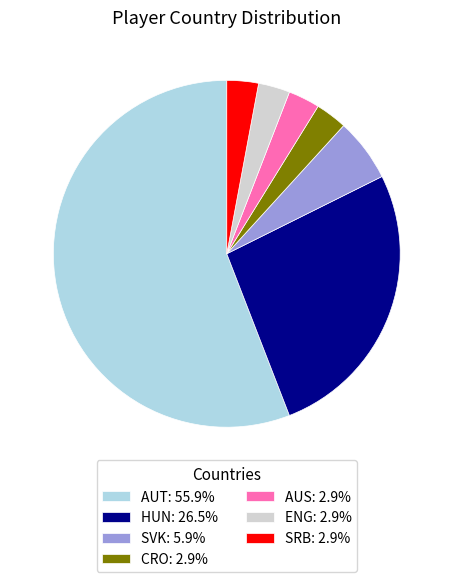

Count the number of slices in the pie.

7